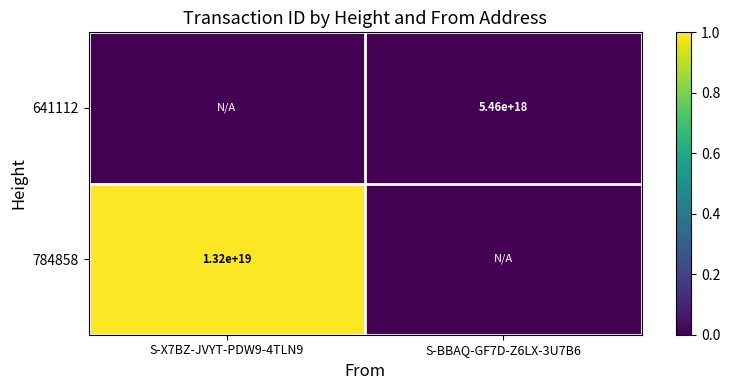

At which category is the sum across all series the highest?

S-X7BZ-JVYT-PDW9-4TLN9